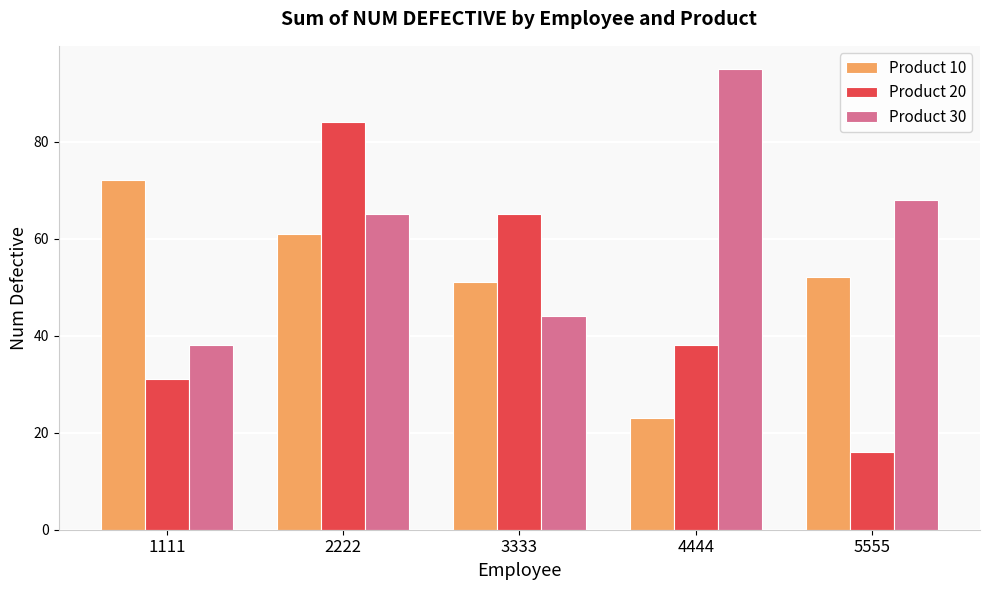

What is the difference between the Product 10 values at 5555 and 1111?

20